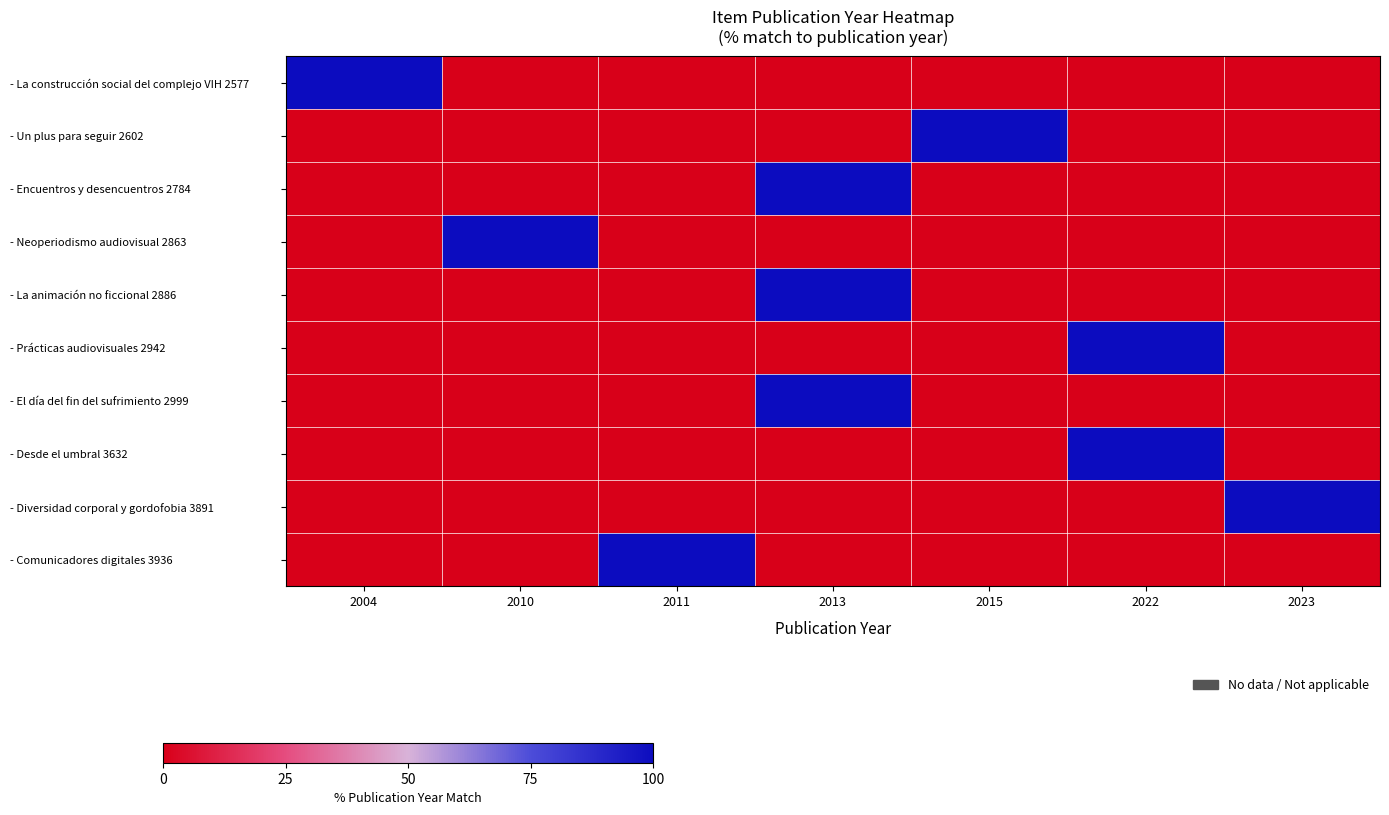

At which category is the sum across all series the highest?

2013